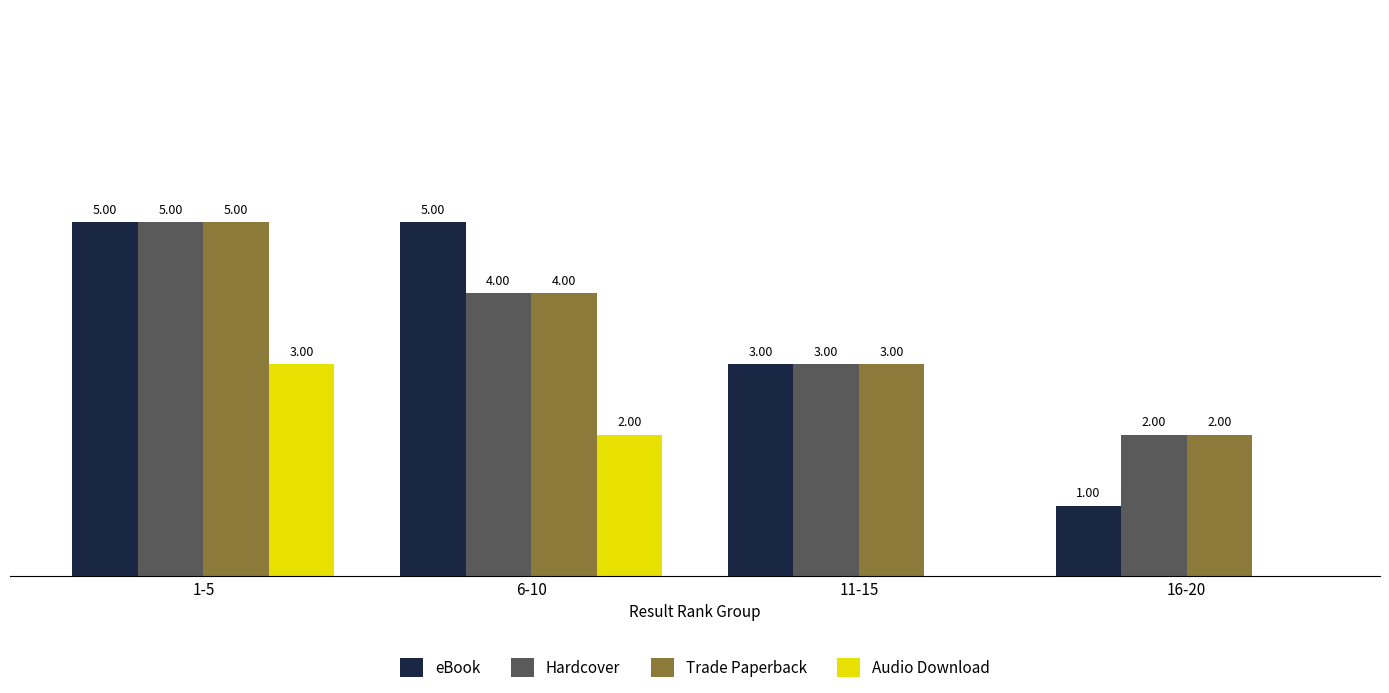

Are the bars horizontal?

No